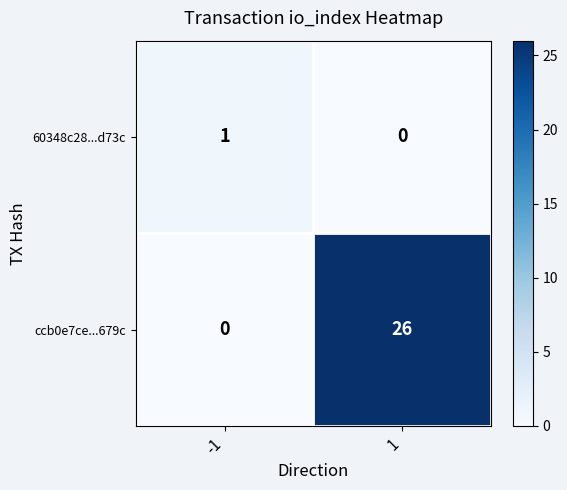

What is the maximum value shown in the chart?

26